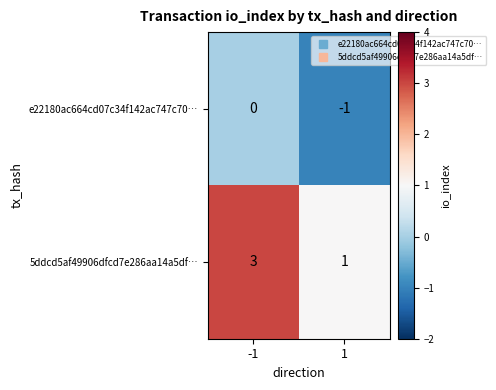

Reading left to right, list all the values displayed in this chart.

e22180ac664cd07c34f142ac747c70…: 0	-1
5ddcd5af49906dfcd7e286aa14a5df…: 3	1